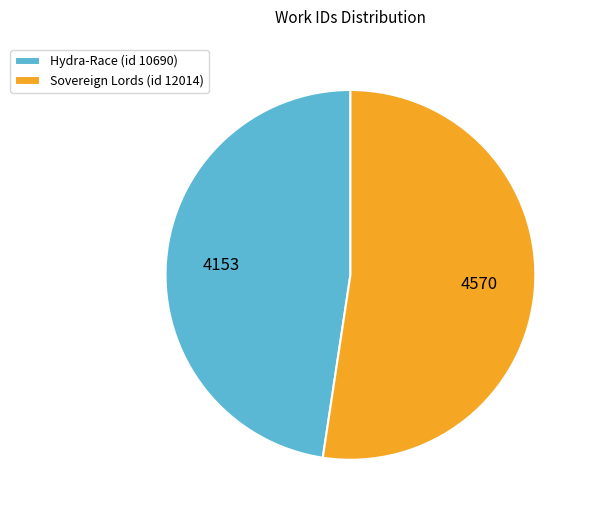

The Hydra-Race (id 10690) slice represents 48% of the pie. True or false?

True